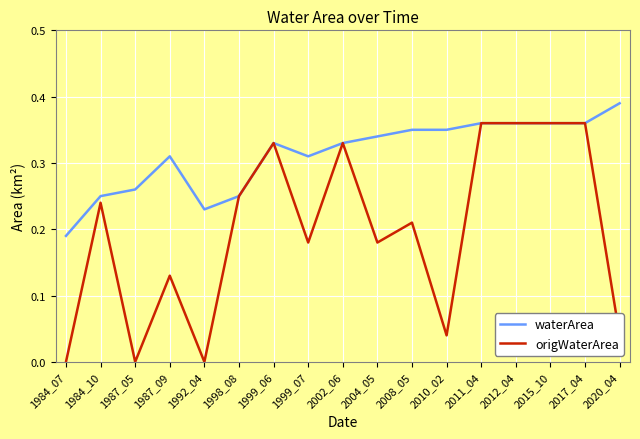

Between 1999_07 and 2017_04, which series saw the biggest shift?

origWaterArea